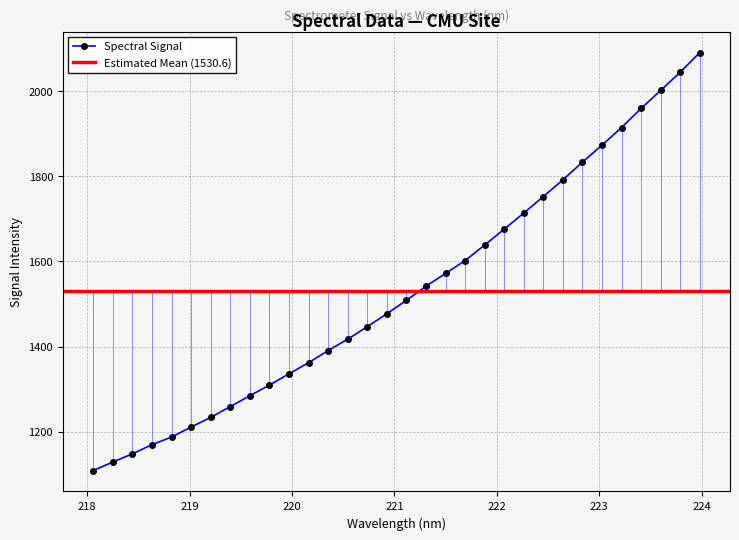

What is the greatest value displayed?

2090.5